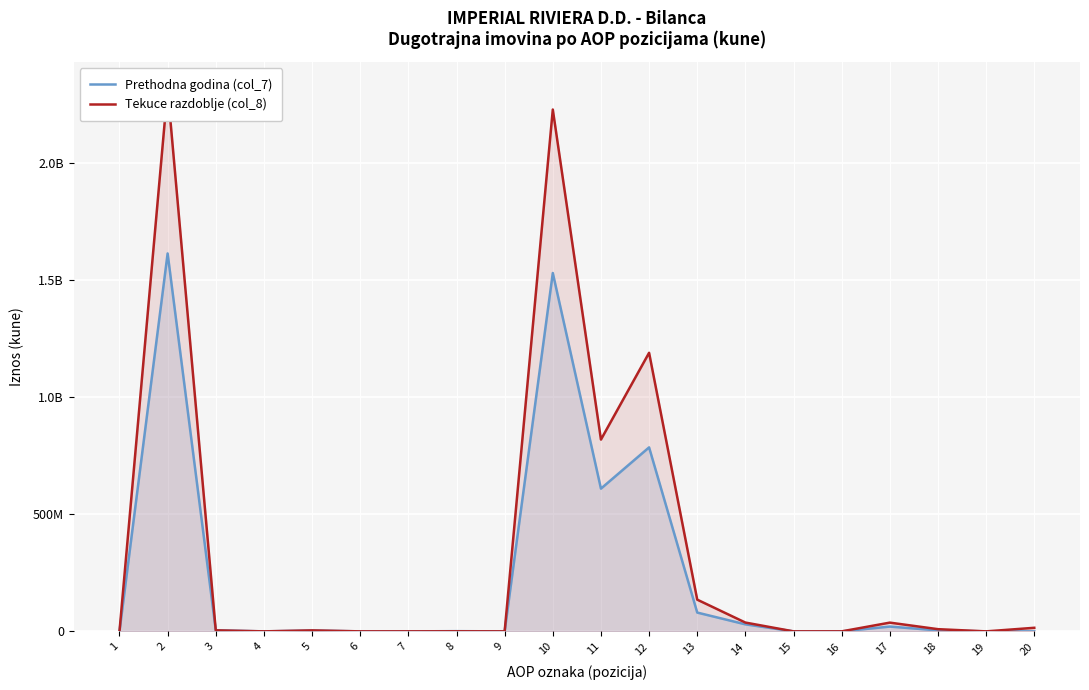

Which series has the widest spread of values?

Tekuce razdoblje (col_8)